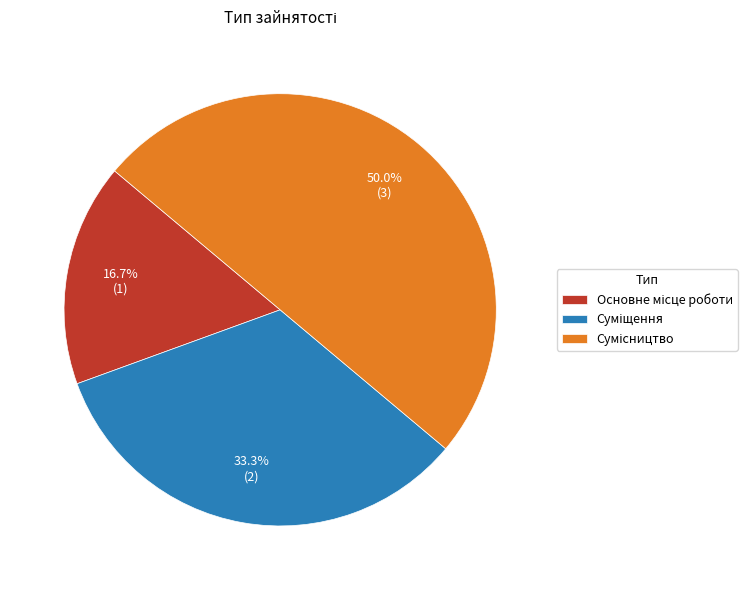

Count the number of slices in the pie.

3